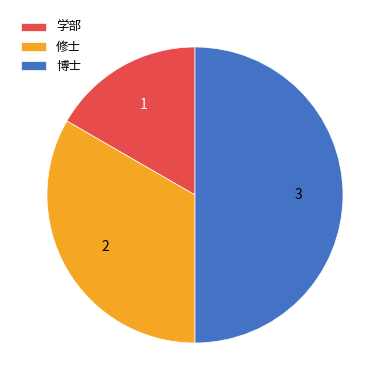

True or false: 修士 accounts for 33% of the total.

True